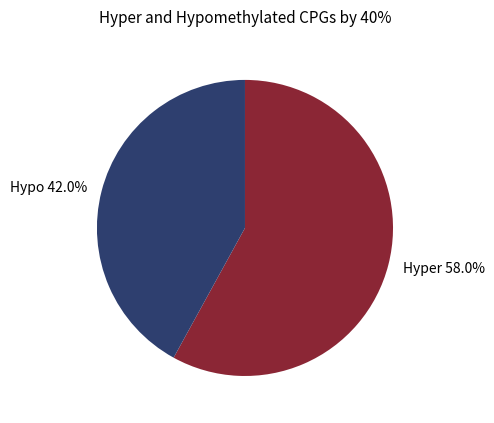

What is the smallest slice in the pie chart?

Hypo 42.0%